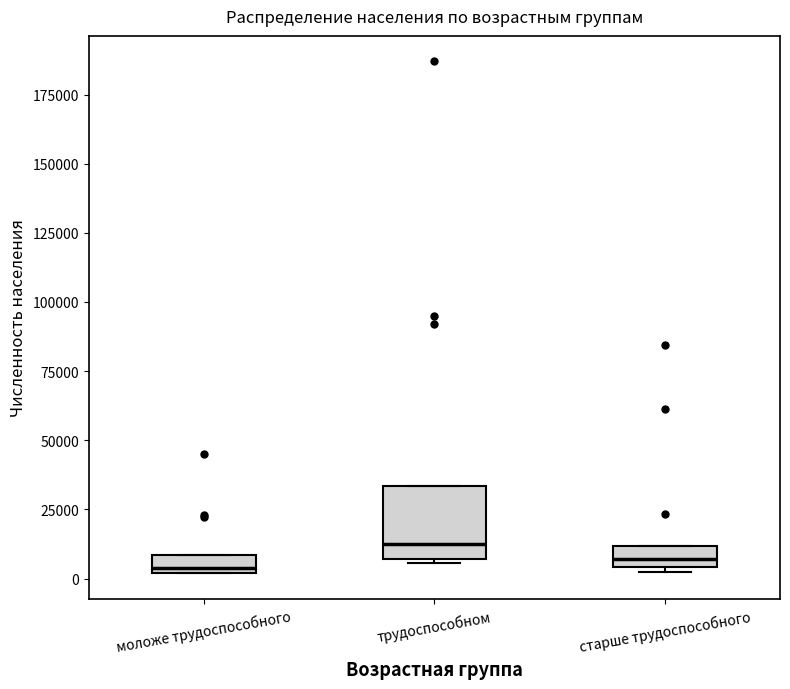

Where does the median line of the box for трудоспособном sit on the y-axis? The values are not printed on the chart, so give them approximately, as read against the axis.

10000